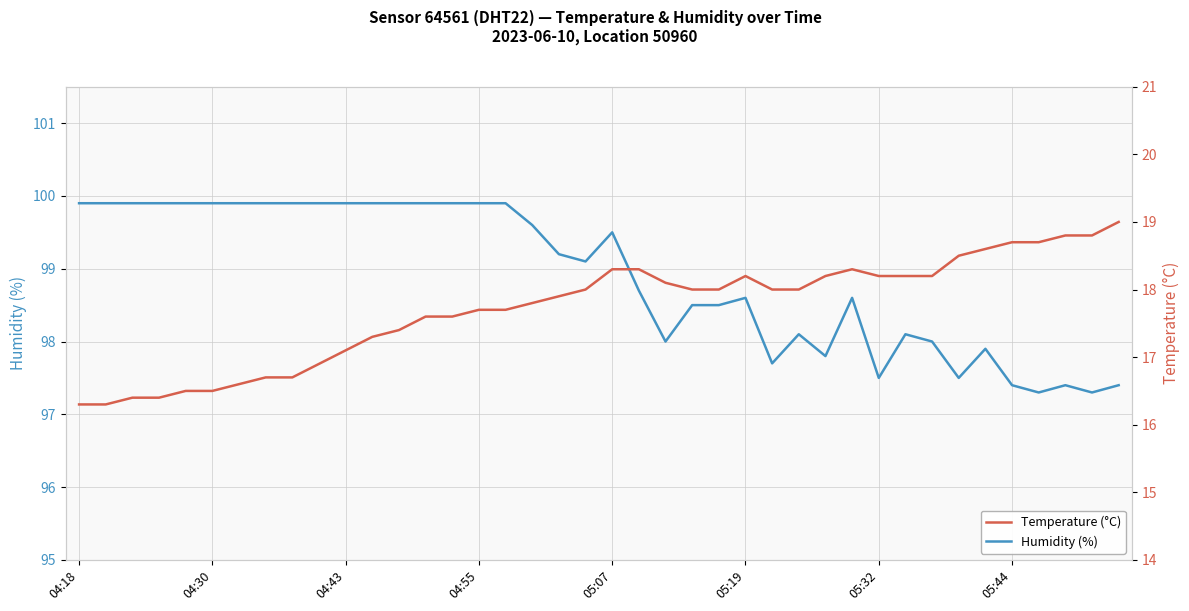

What is the lowest value of the Humidity (%) series?

97.3